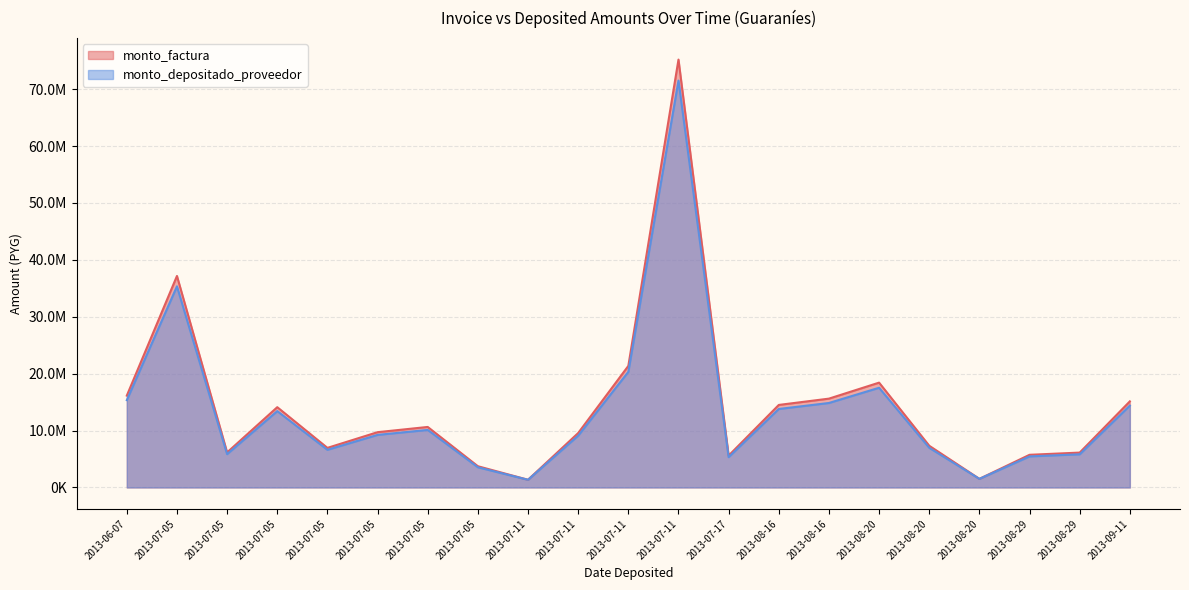

Rank the series at 2013-08-20 from lowest to highest value.

monto_depositado_proveedor, monto_factura